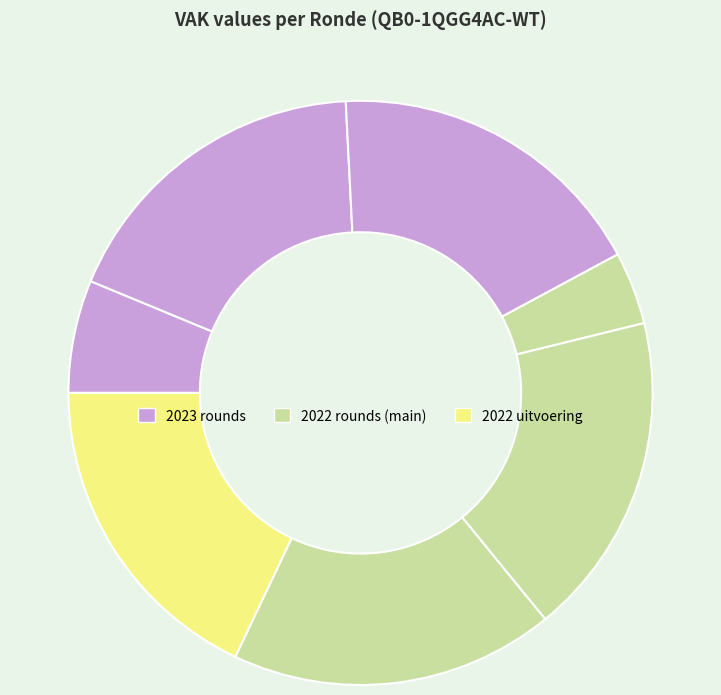

How many segments does this pie chart have?

7